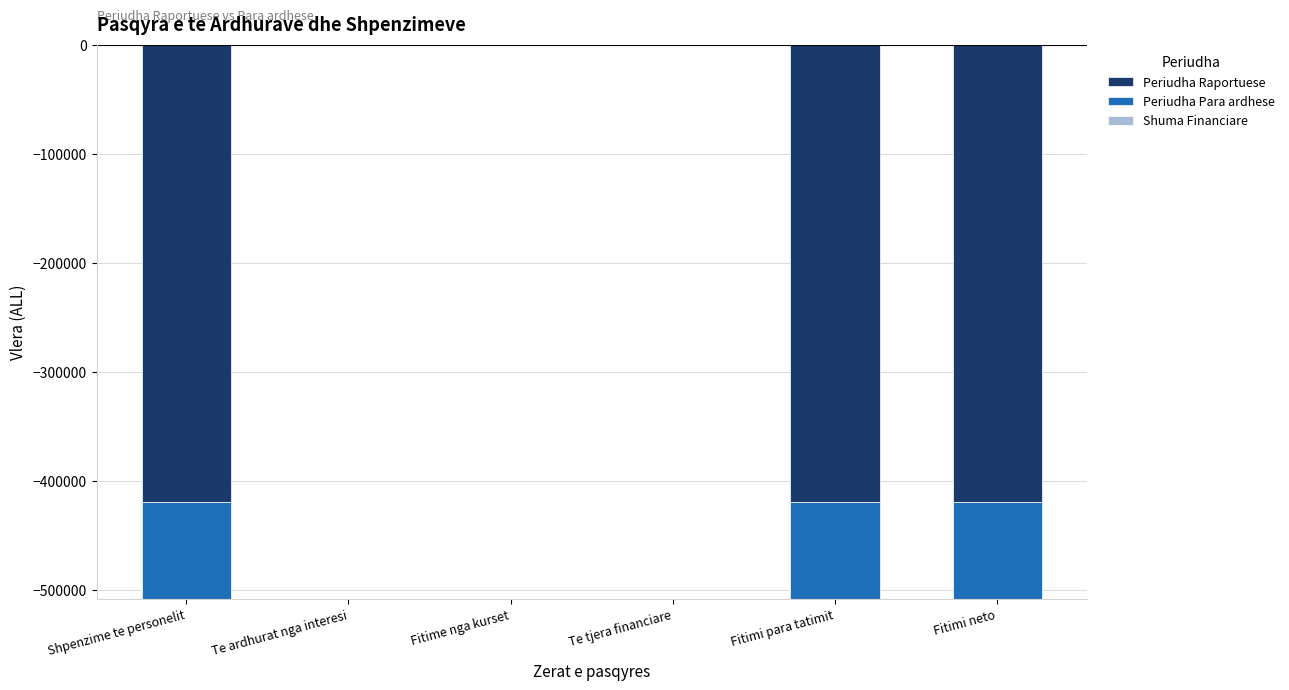

True or false: Periudha Raportuese has a value of -582040 at Fitimi neto.

False